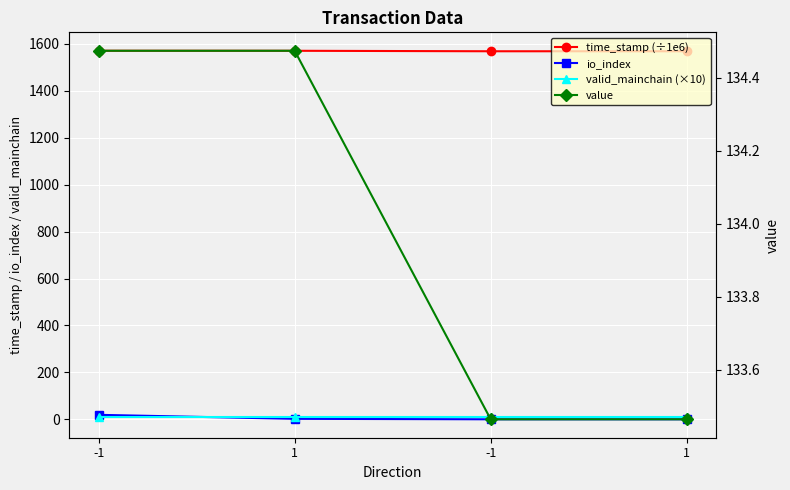

At which label is time_stamp (÷1e6) closest to 1569?

-1